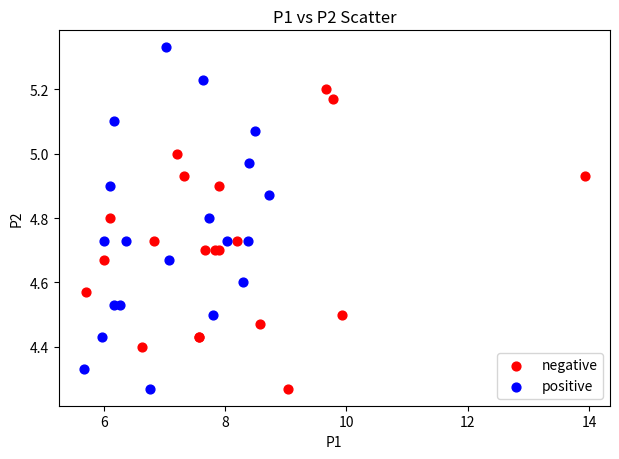

Which series has the largest Y range (max minus min)?

positive